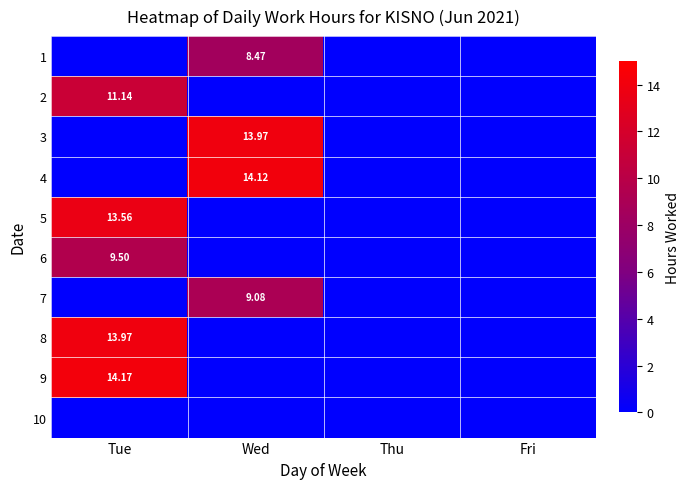

List the series in order of their peak value, lowest first.

10, 1, 7, 6, 2, 5, 3, 8, 4, 9